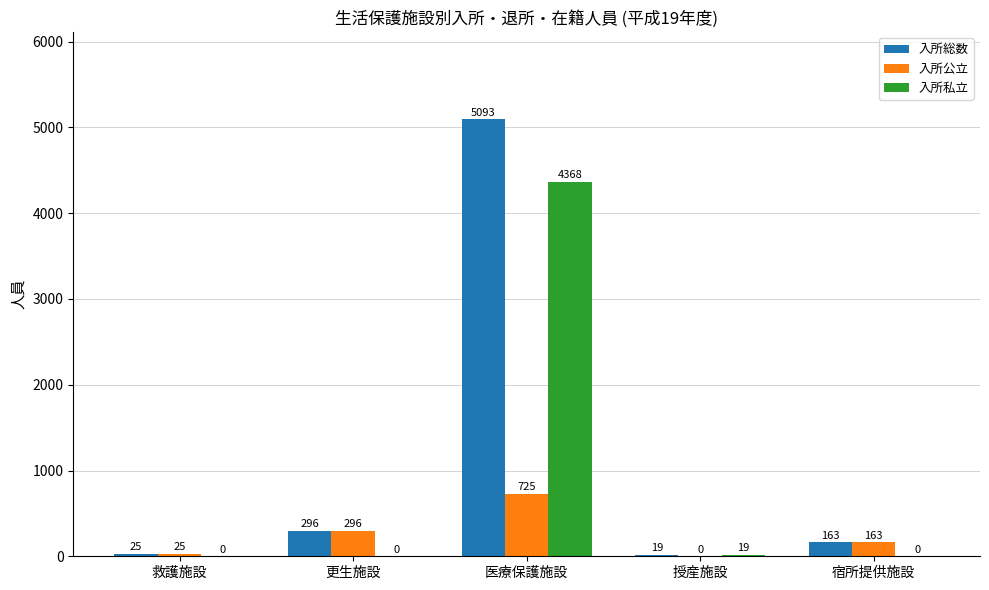

How many groups of bars are there?

5